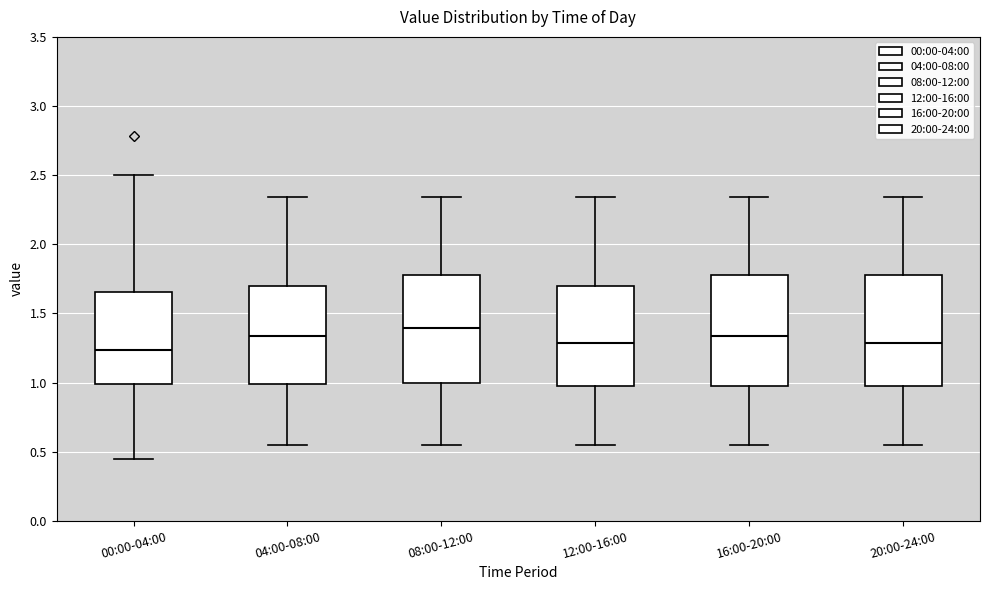

Reading left to right, transcribe this box plot: for each box, give where its median line is, the range the box spans, and where its two whiskers end, as read against the y-axis. The values are not printed on the chart, so give them approximately, as read against the axis.

00:00-04:00: median 1.25, box 1.00 to 1.65, whiskers 0.45 to 2.50
04:00-08:00: median 1.35, box 1.00 to 1.70, whiskers 0.55 to 2.35
08:00-12:00: median 1.40, box 1.00 to 1.80, whiskers 0.55 to 2.35
12:00-16:00: median 1.30, box 0.95 to 1.70, whiskers 0.55 to 2.35
16:00-20:00: median 1.35, box 0.95 to 1.80, whiskers 0.55 to 2.35
20:00-24:00: median 1.30, box 0.95 to 1.80, whiskers 0.55 to 2.35